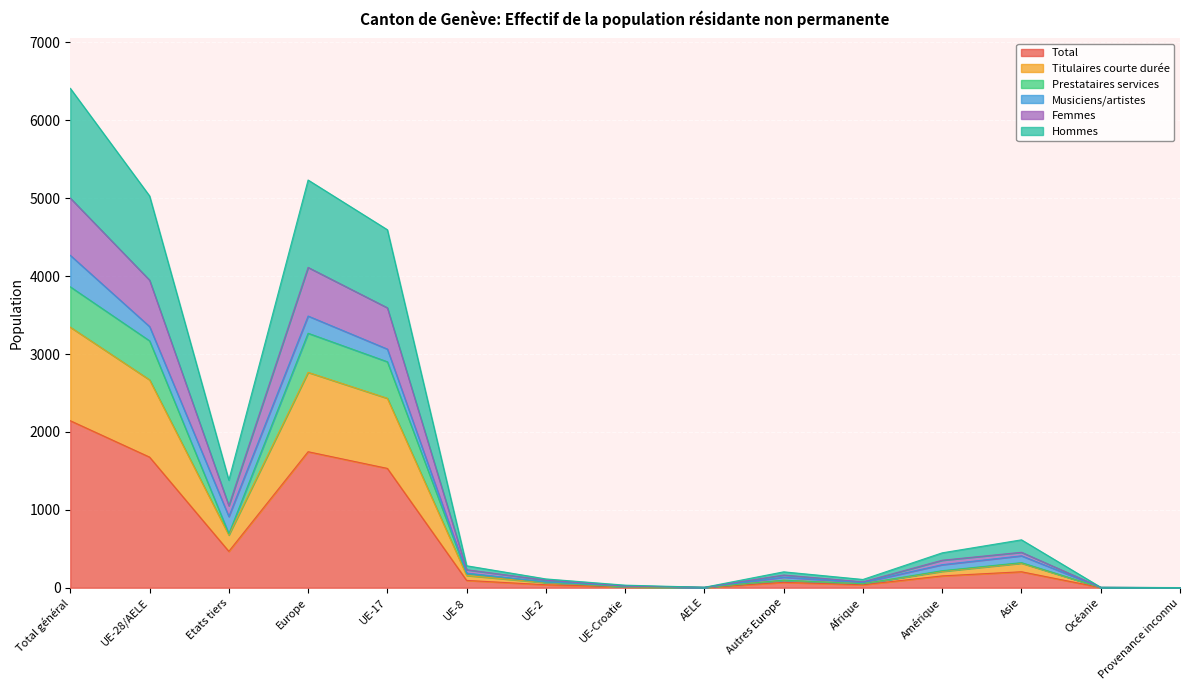

What is the minimum value shown in the chart?

1